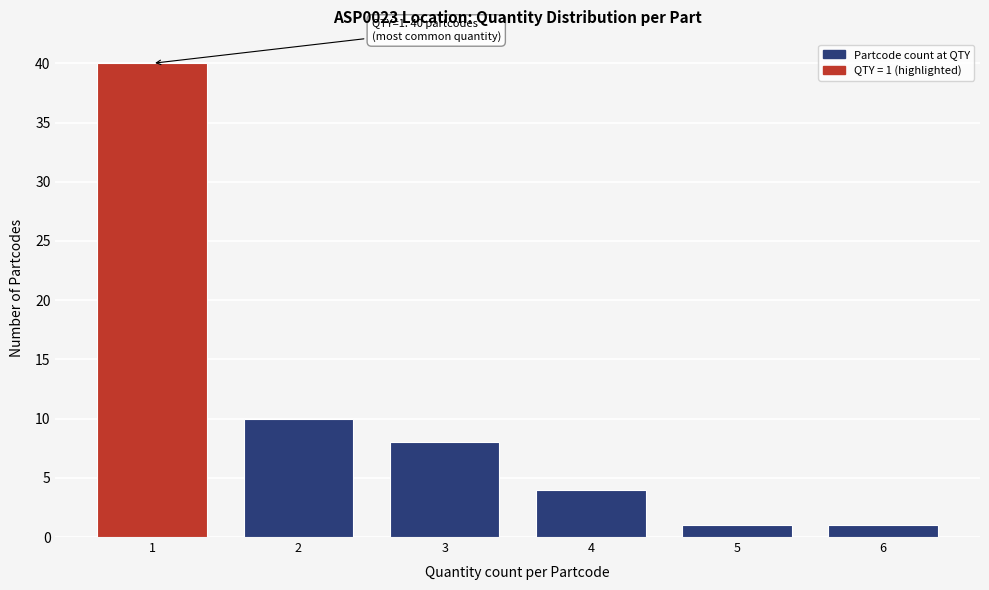

Reading left to right, extract all data points from this chart.

1=40	2=10	3=8	4=4	5=1	6=1